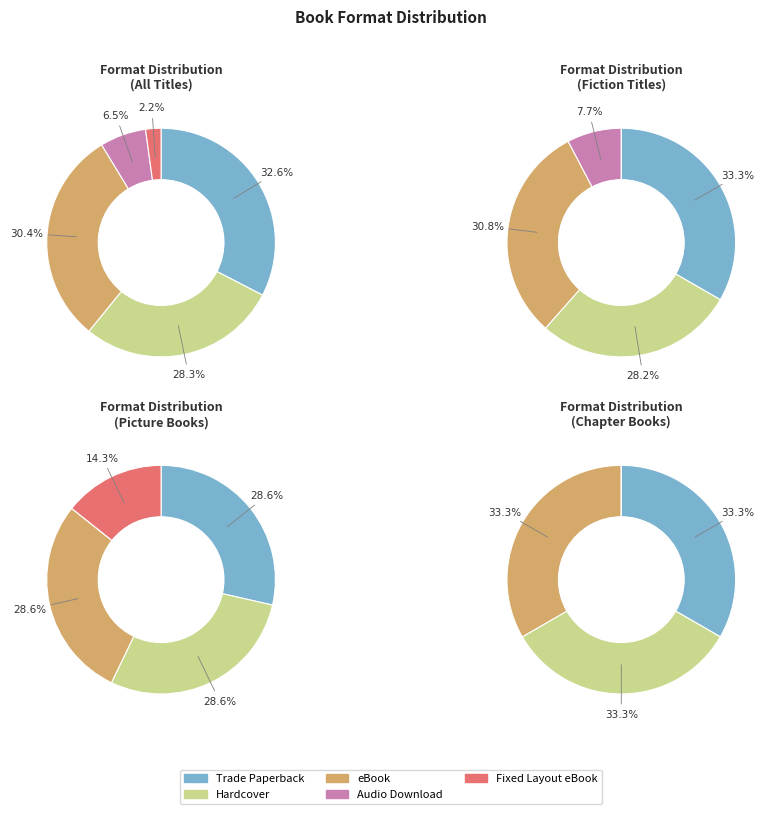

Is there any slice that represents more than half of the pie?

No